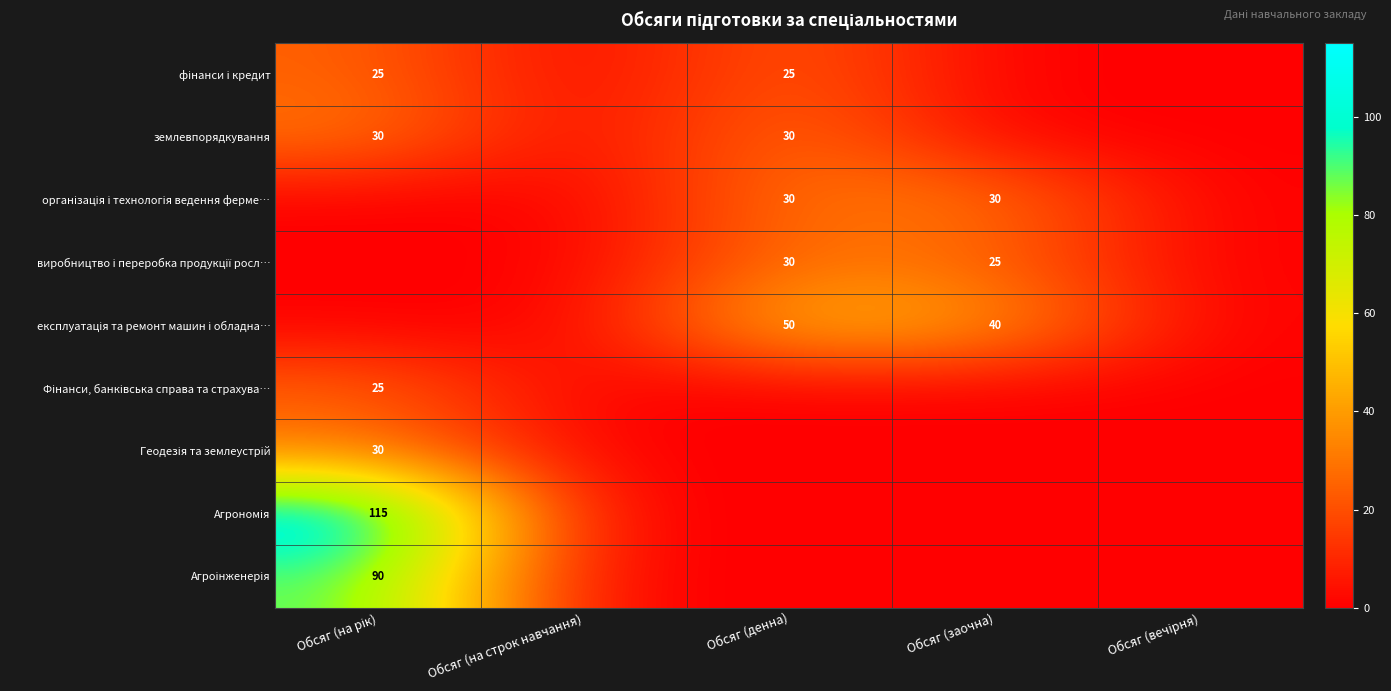

What is the average value of the виробництво і переробка продукції росл… series?

11